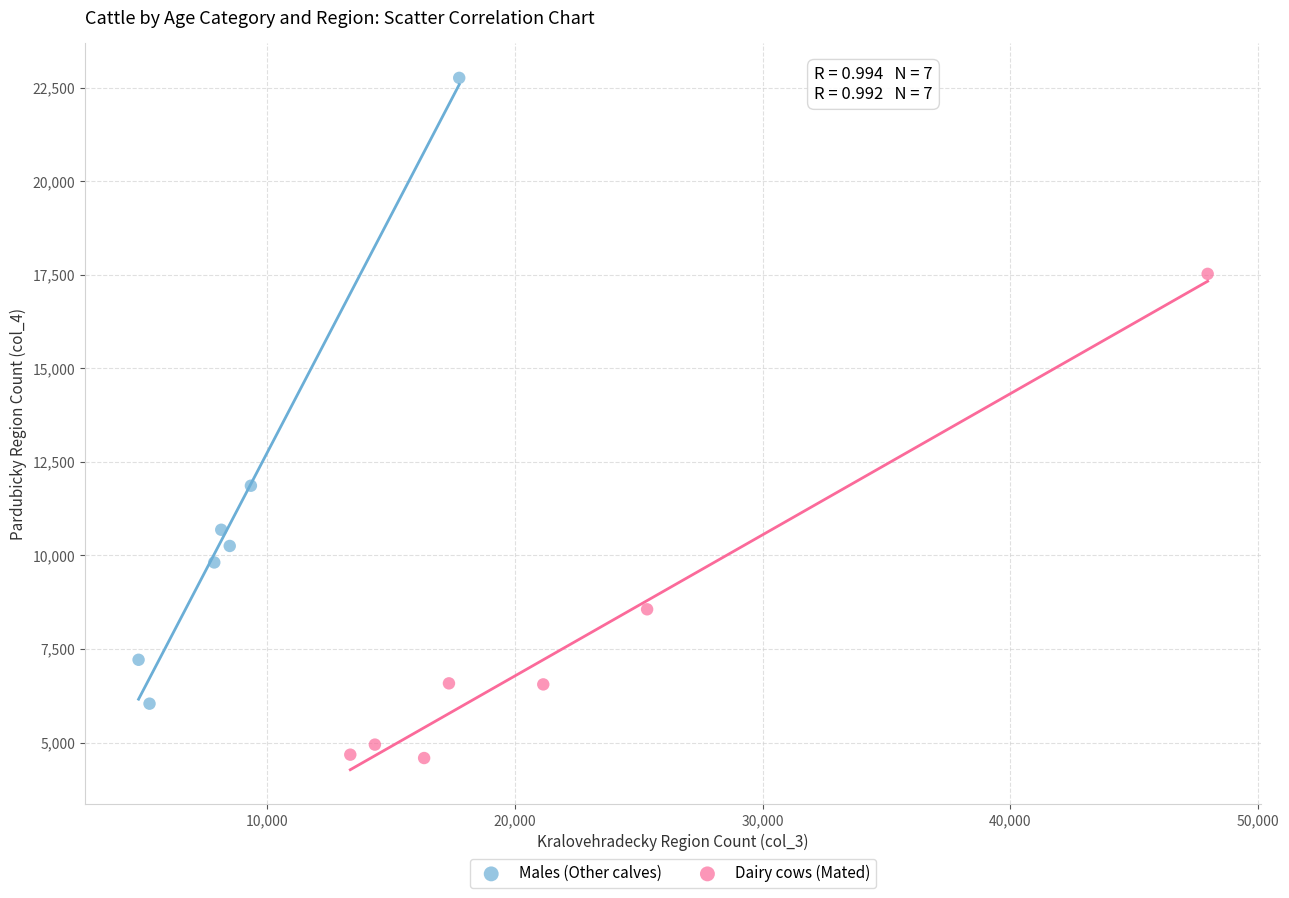

Which series has the largest Y range (max minus min)?

Males (Other calves)